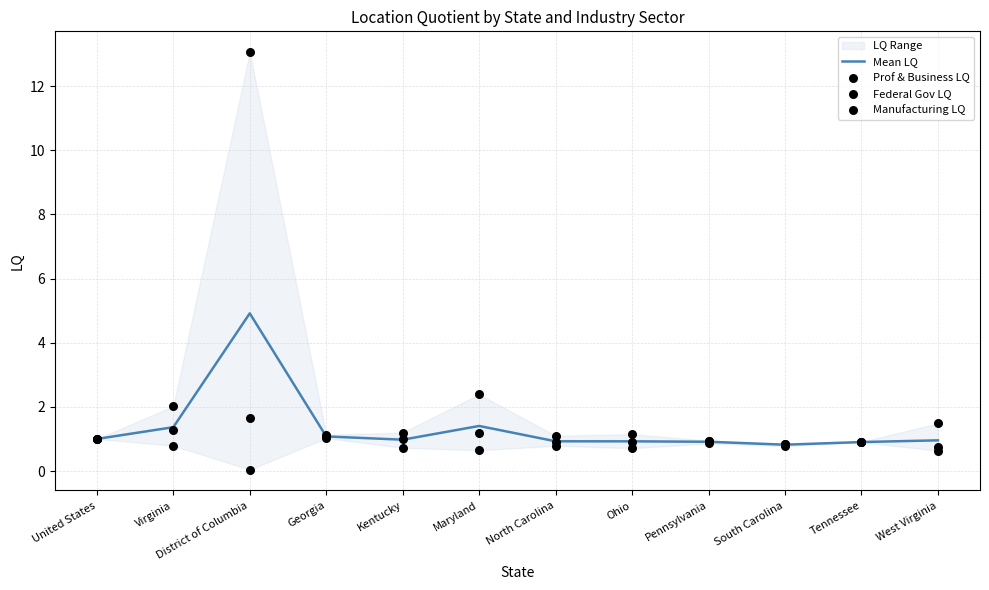

At how many categories does at least one series exceed 8?

1